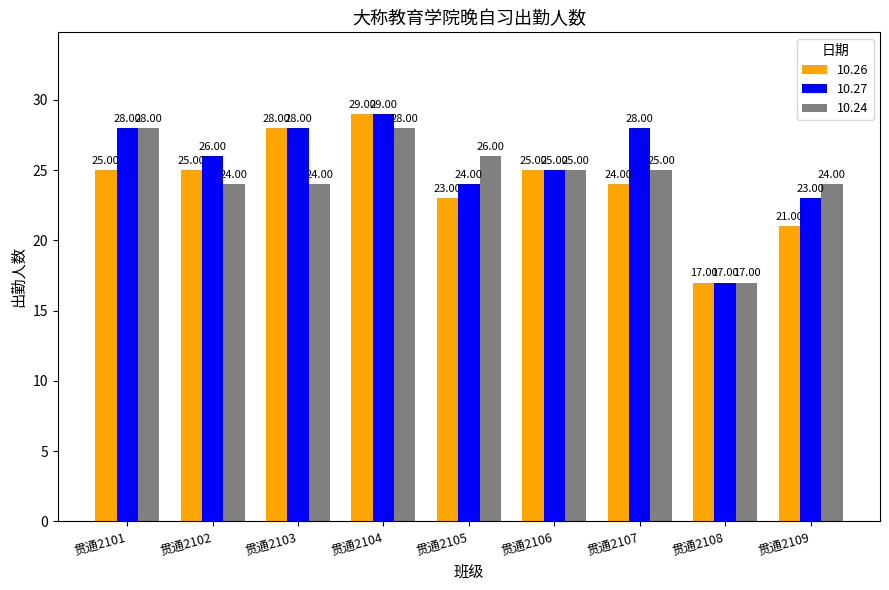

Is the value of 10.26 at 贯通2104 greater than the value of 10.24 at 贯通2105?

Yes